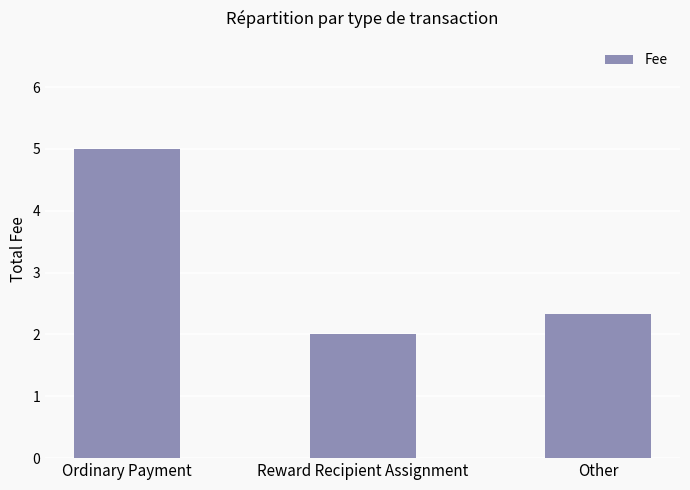

What is the maximum value shown in the chart?

5.0